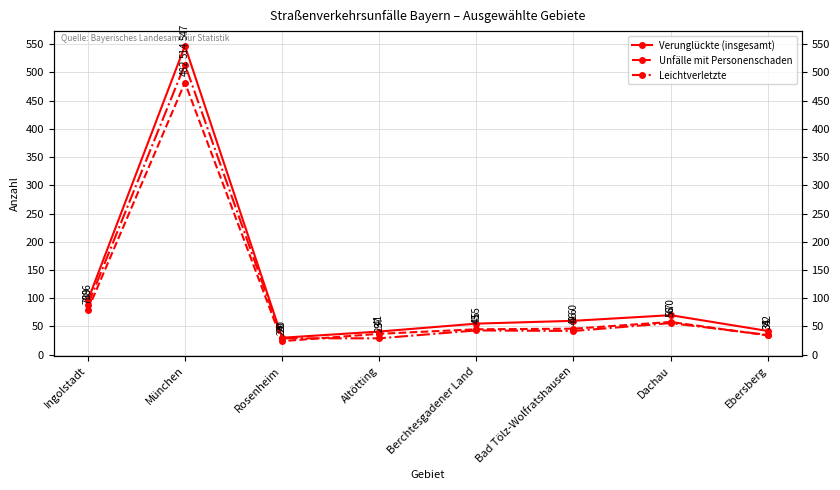

Which category has the lowest value across all series?

Rosenheim